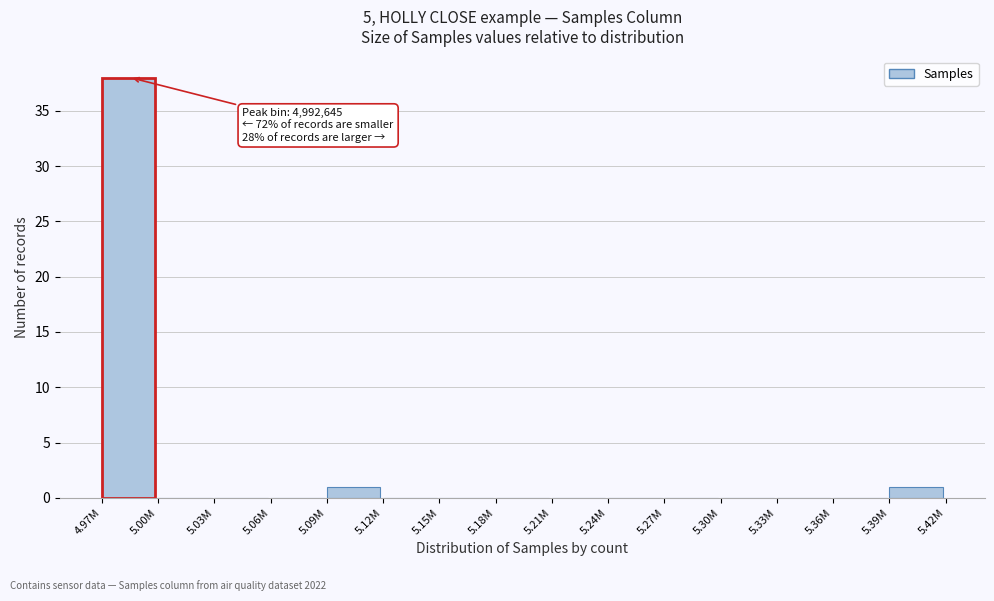

Reading right to left, extract all data points from this chart.

5.39M=1	5.36M=0	5.33M=0	5.30M=0	5.27M=0	5.24M=0	5.21M=0	5.18M=0	5.15M=0	5.12M=0	5.09M=1	5.06M=0	5.03M=0	5.00M=0	4.97M=38